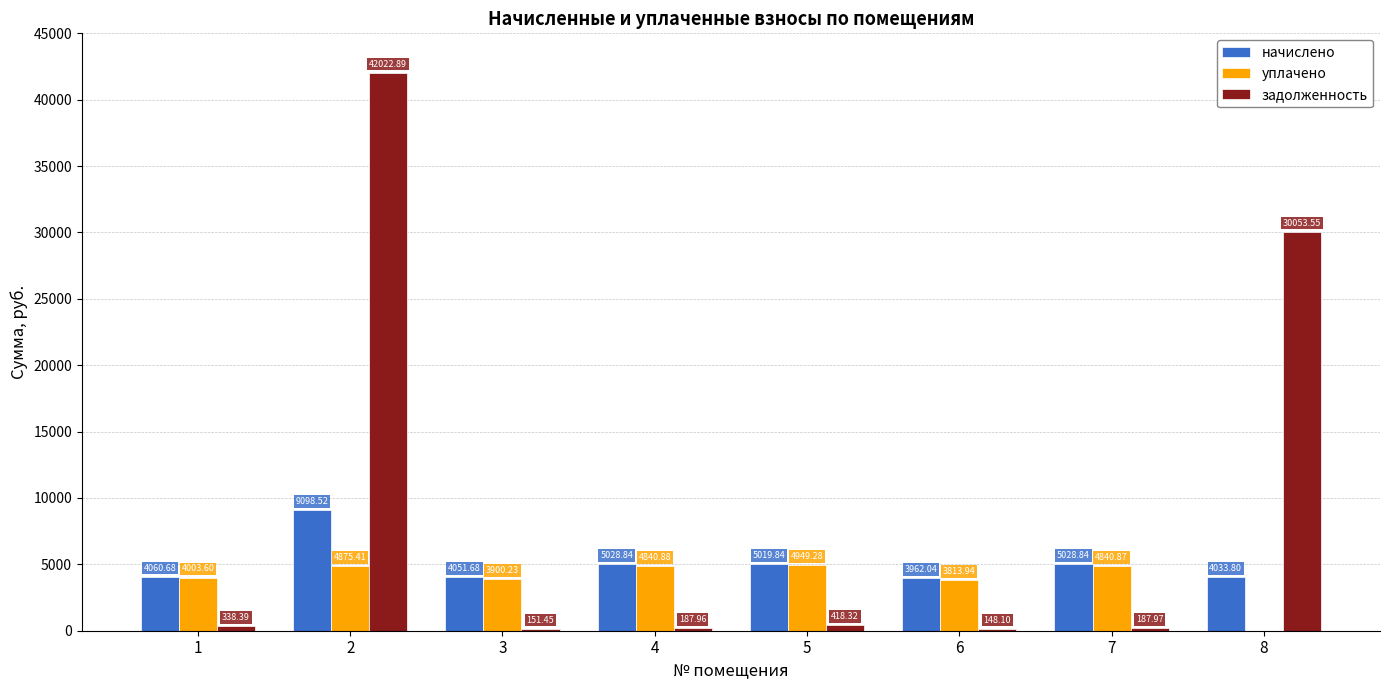

Which series has the largest total across all categories?

задолженность